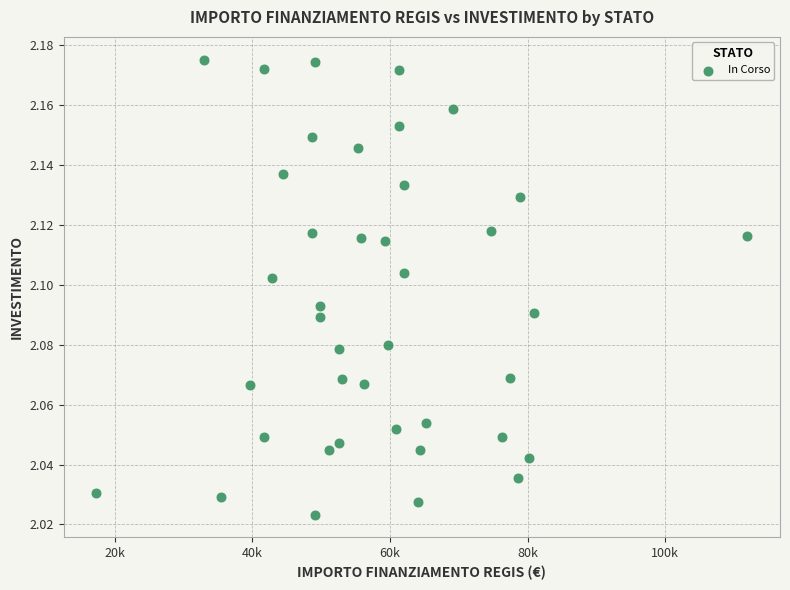

What is the range of X values (max minus min)?

94665.7